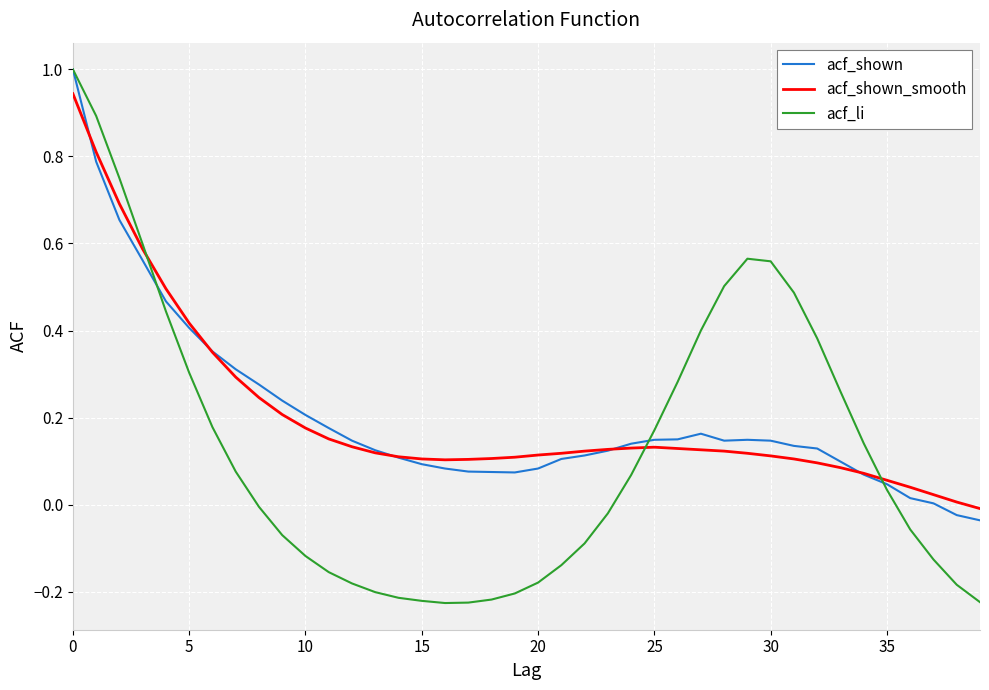

What is the maximum value for acf_shown?

1.0